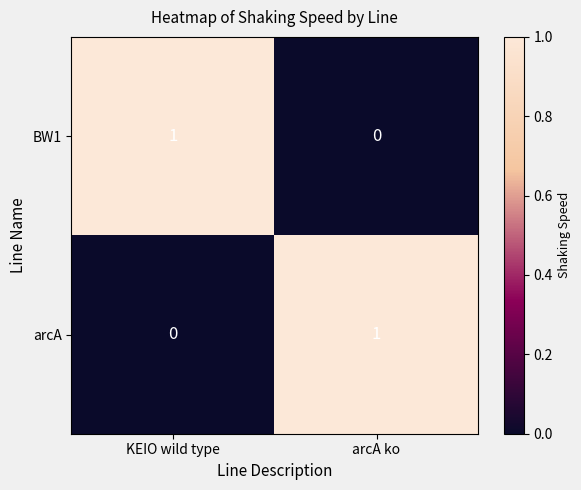

The arcA series shows 1 at arcA ko. True or false?

True